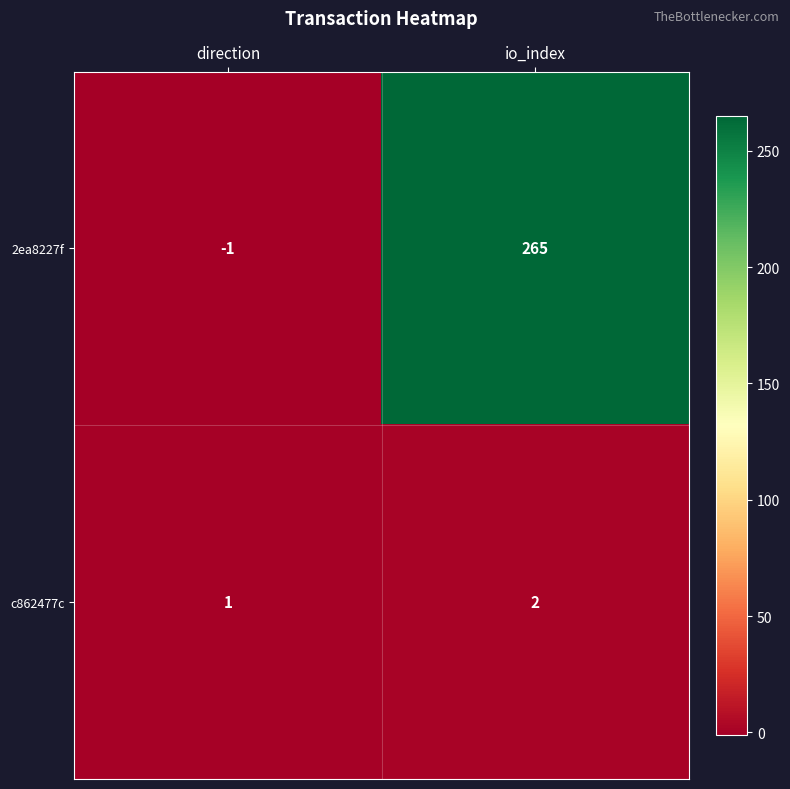

What is the total value across all series at io_index?

267